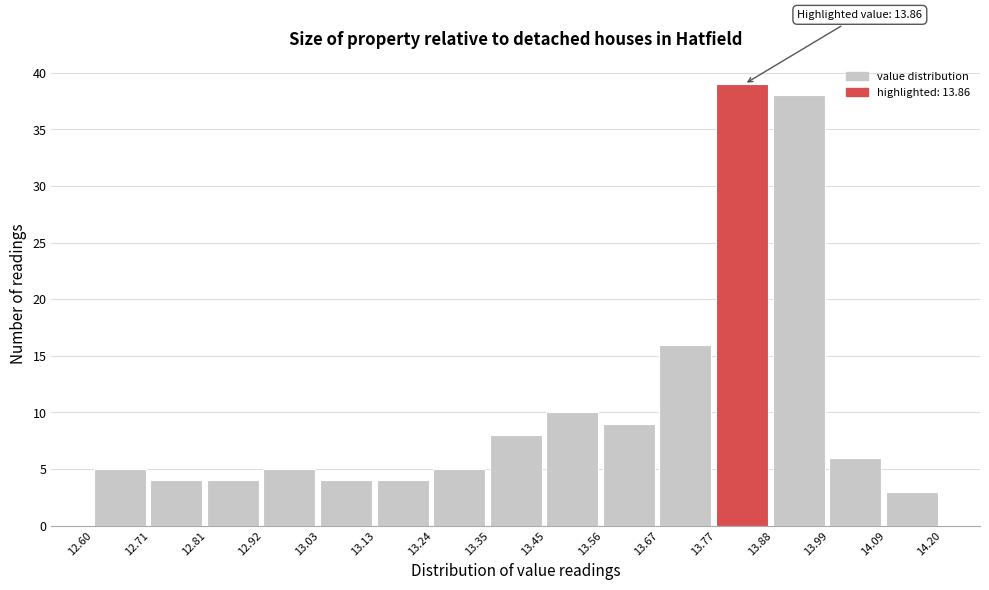

Which range on the x-axis has the tallest bar?

13.77 to 13.88